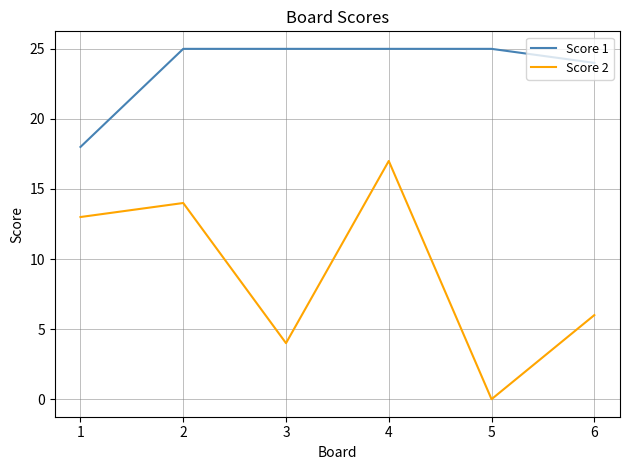

Rank the series by their maximum value, from lowest to highest.

Score 2, Score 1